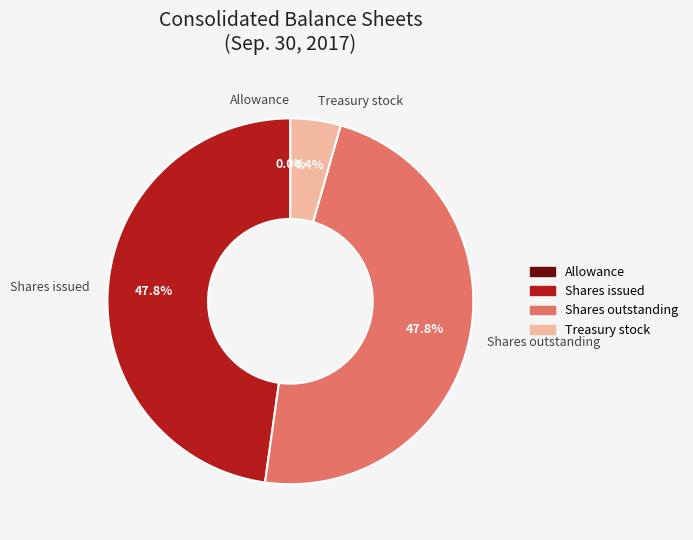

Is the sum of Treasury stock and Shares issued greater than half?

Yes